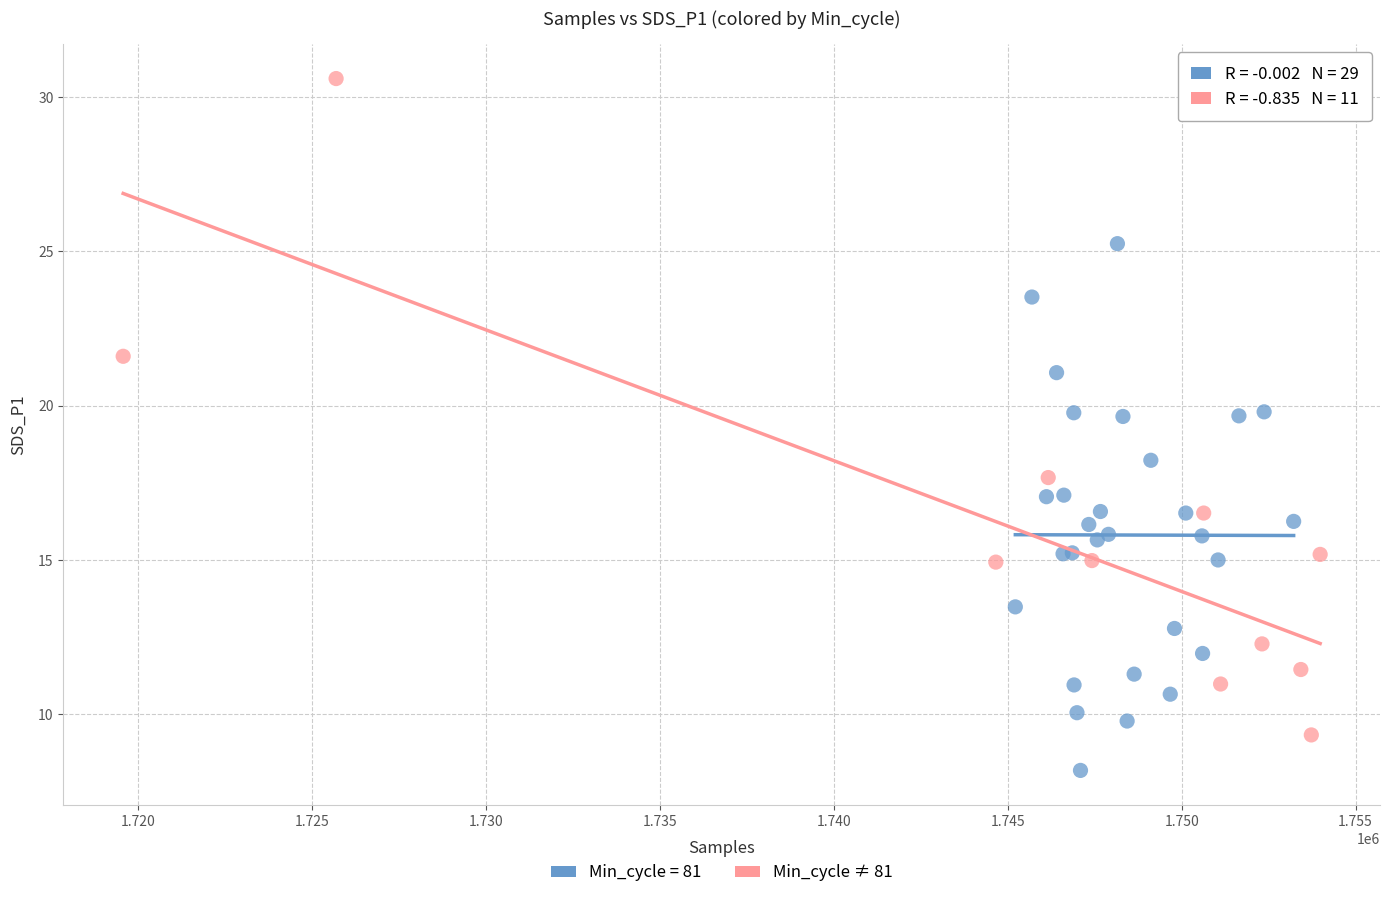

Which series has the largest Y range (max minus min)?

Min_cycle ≠ 81